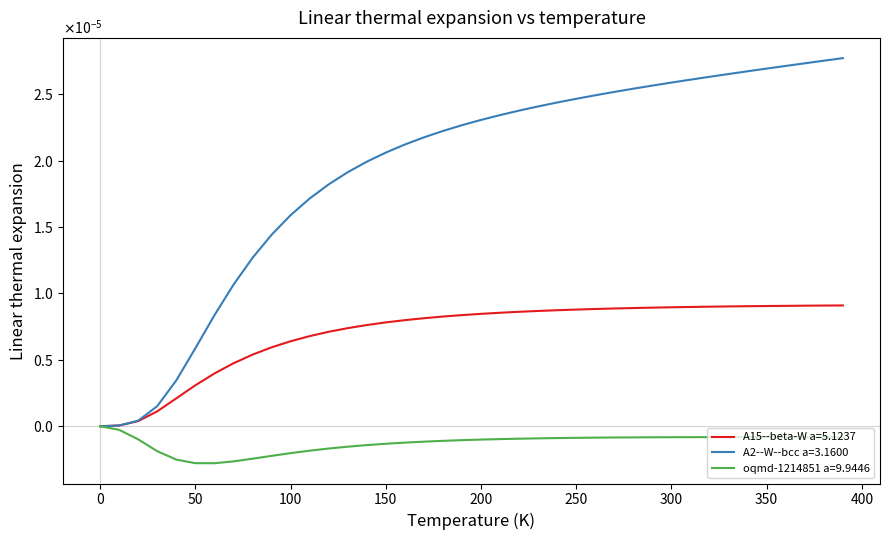

True or false: oqmd-1214851 a=9.9446 and A15--beta-W a=5.1237 cross at least once.

False